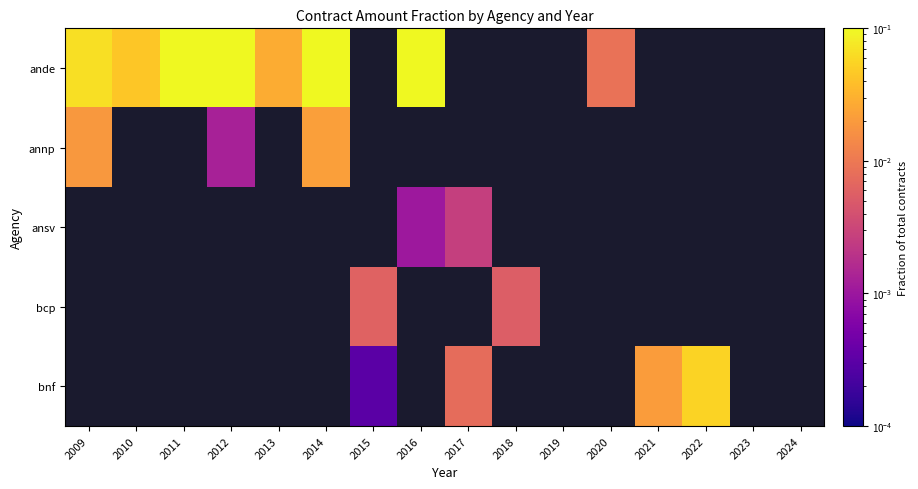

List the series in order of their overall mean, highest first.

ande, annp, ansv, bcp, bnf